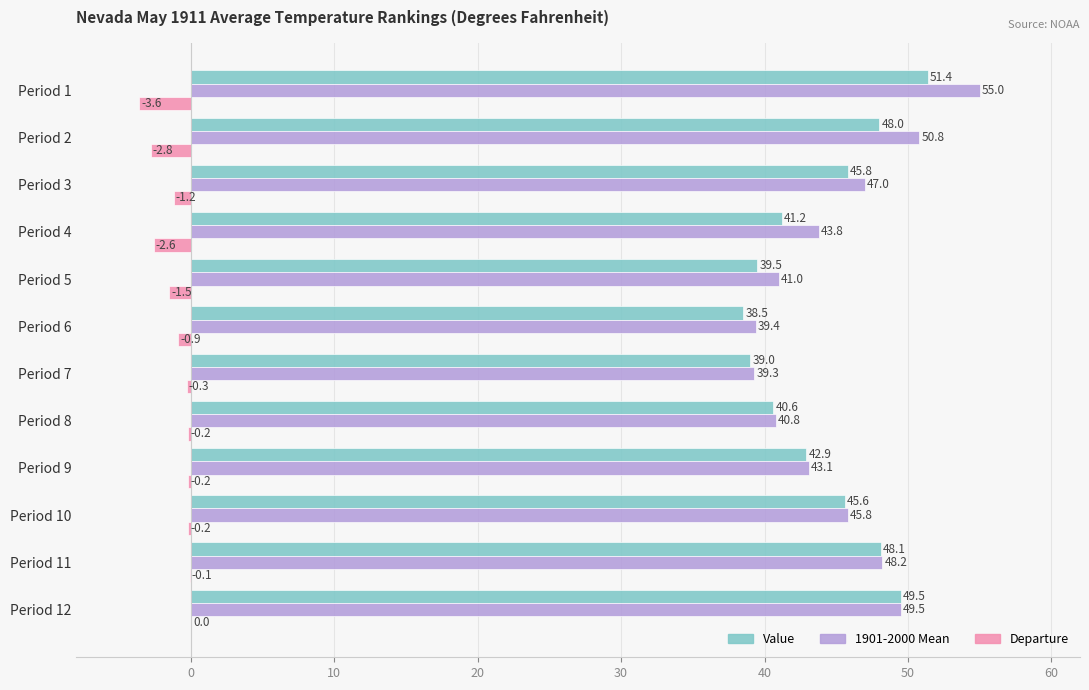

Which series has the largest range (max minus min)?

1901-2000 Mean